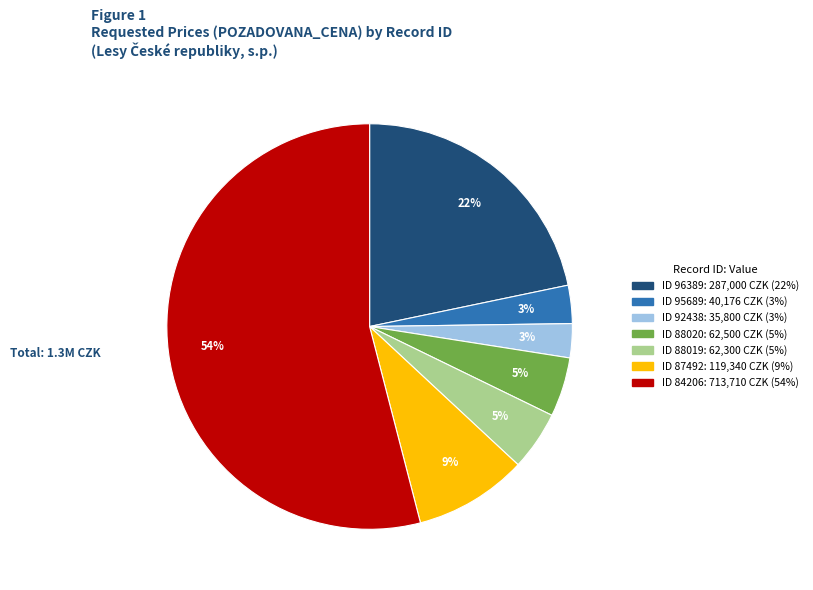

Is there any slice that represents more than half of the pie?

Yes